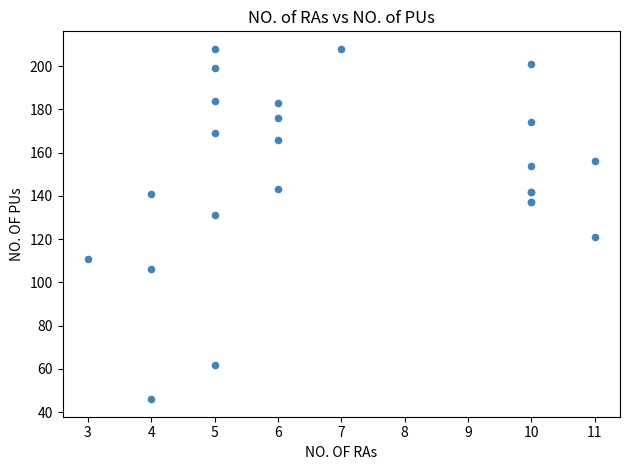

What Y value in the scatter plot is closest to 127?

131